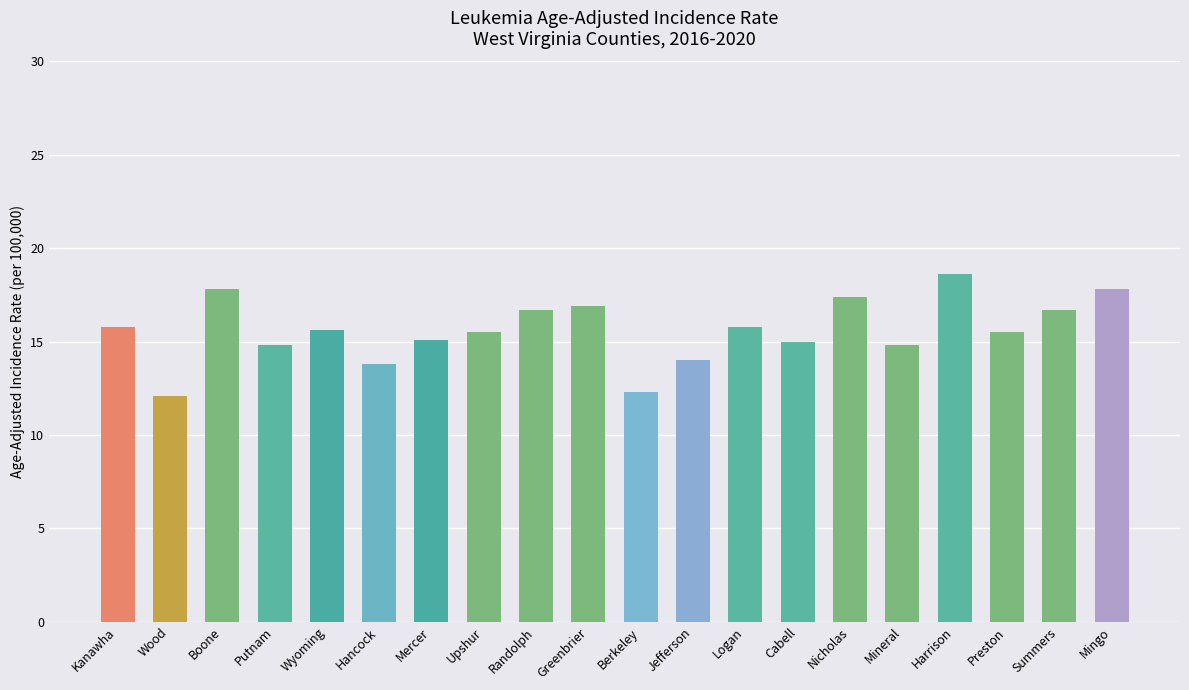

Which label corresponds to the smallest value in the chart?

Wood